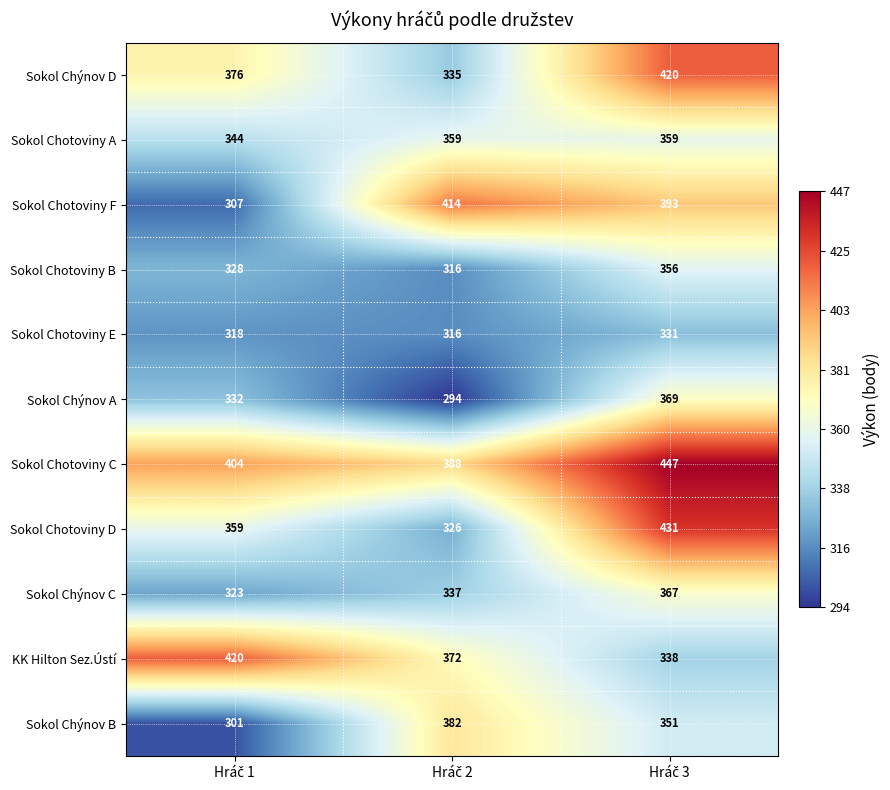

At how many categories does at least one series exceed 316?

3